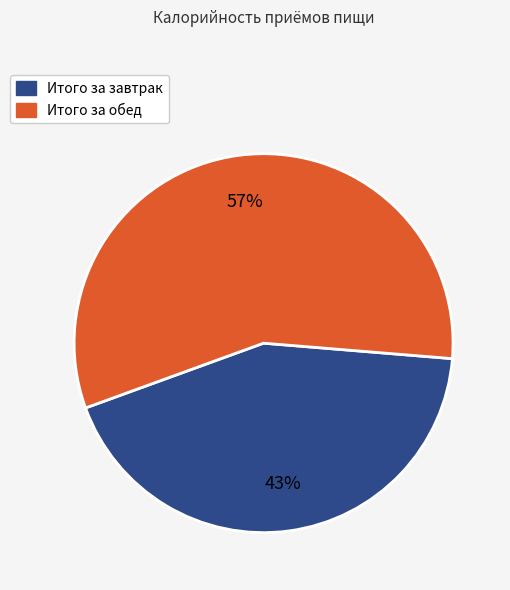

Is it true that Итого за завтрак is 43% of the pie?

True